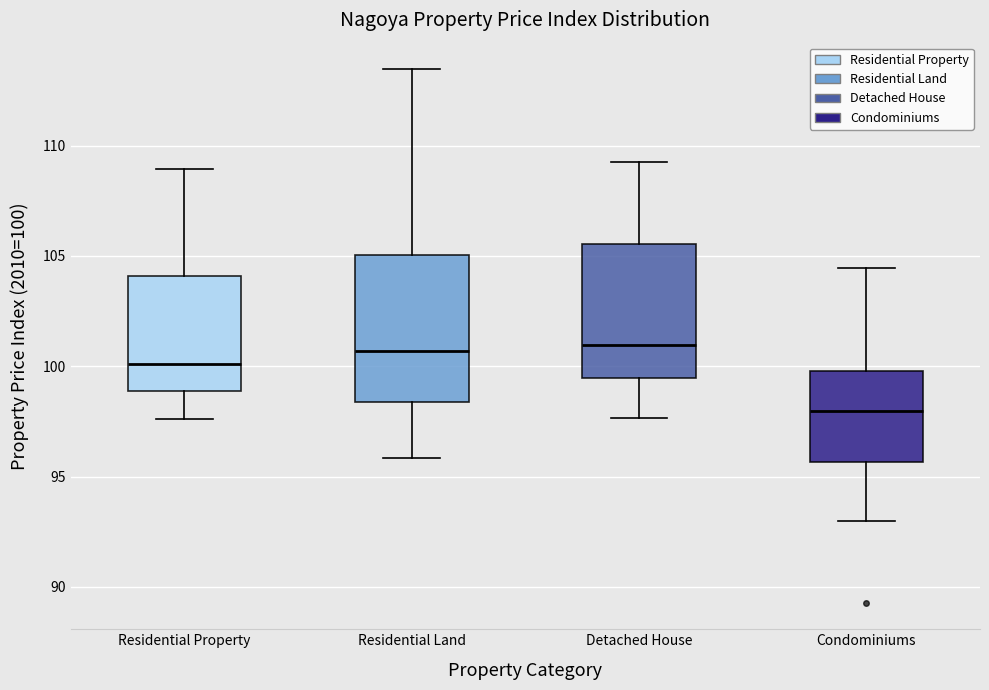

Reading left to right, transcribe this box plot: for each box, give where its median line is, the range the box spans, and where its two whiskers end, as read against the y-axis. The values are not printed on the chart, so give them approximately, as read against the axis.

Residential Property: median 100.0, box 99.0 to 104.0, whiskers 97.5 to 109.0
Residential Land: median 100.5, box 98.5 to 105.0, whiskers 96.0 to 113.5
Detached House: median 101.0, box 99.5 to 105.5, whiskers 97.5 to 109.0
Condominiums: median 98.0, box 95.5 to 100.0, whiskers 93.0 to 104.5